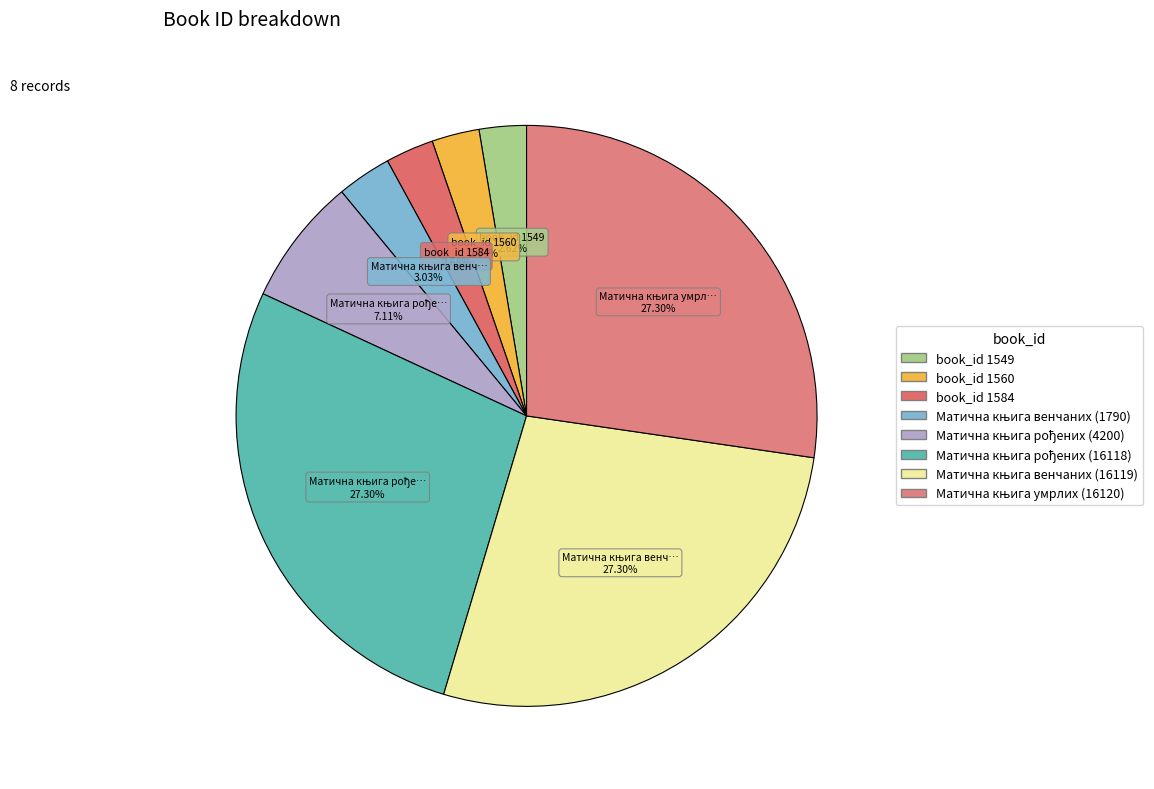

Rank the categories by value from lowest to highest.

book_id 1549, book_id 1560, book_id 1584, Матична књига венчаних (1790), Матична књига рођених (4200), Матична књига рођених (16118), Матична књига венчаних (16119), Матична књига умрлих (16120)